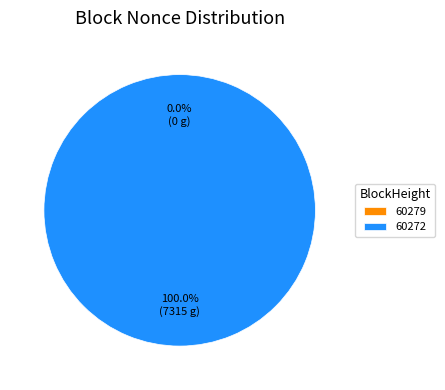

To the nearest percent, what is the combined percentage of 60279 and 60272?

100%